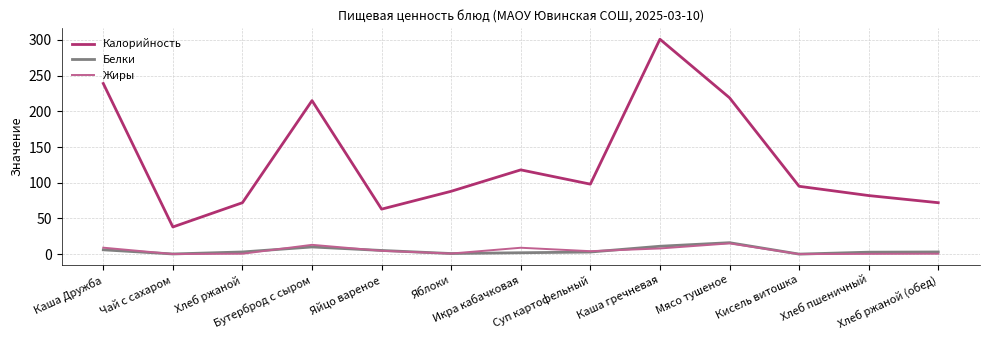

What is the total value across all series at Хлеб пшеничный?

85.0